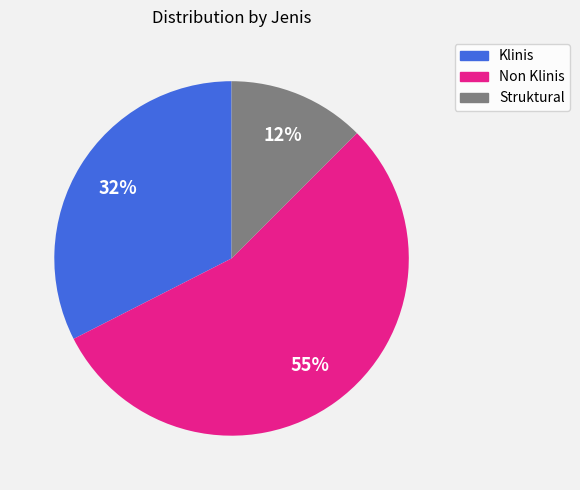

Which has a higher value, Non Klinis or Struktural?

Non Klinis